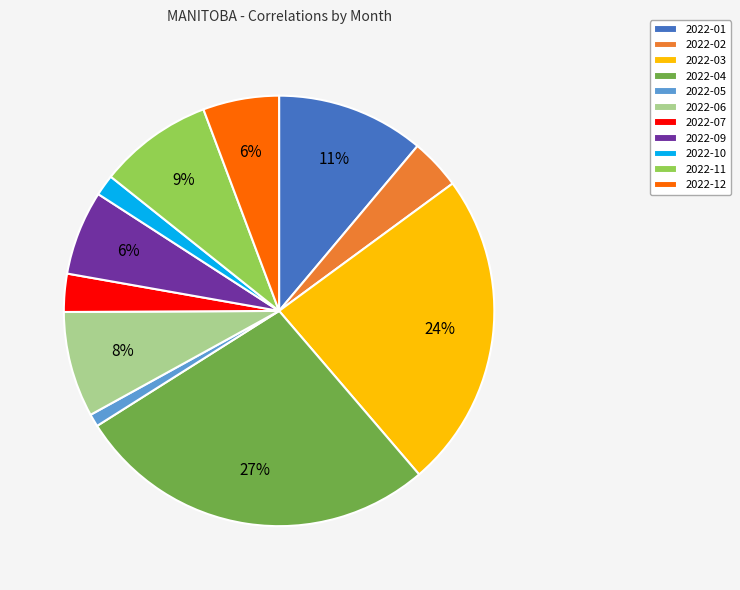

Count the number of slices in the pie.

11